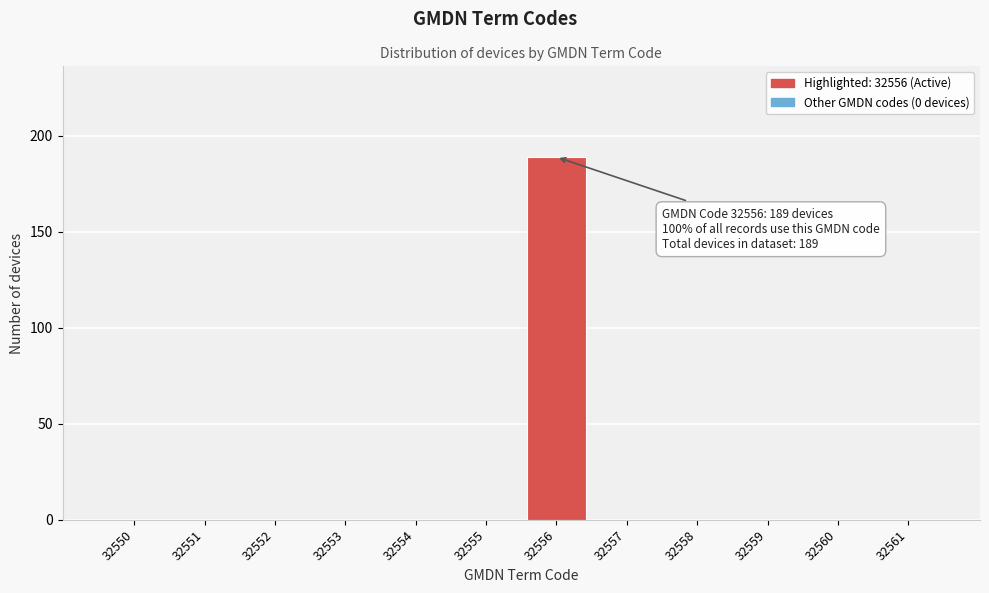

Reading left to right, list all the values displayed in this chart.

32550=0	32551=0	32552=0	32553=0	32554=0	32555=0	32556=189	32557=0	32558=0	32559=0	32560=0	32561=0